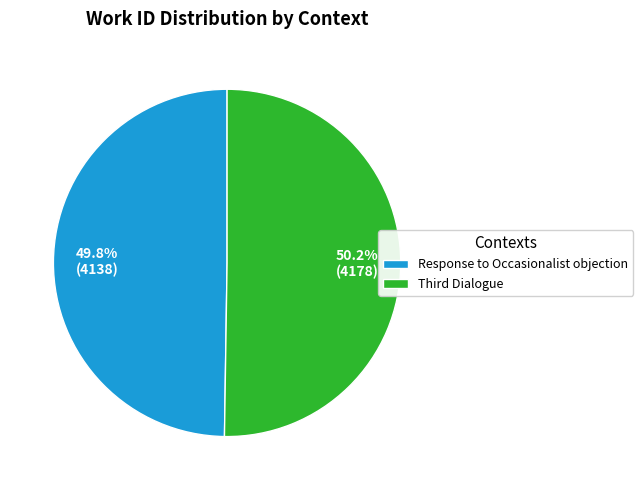

Is there a majority slice in this chart?

Yes